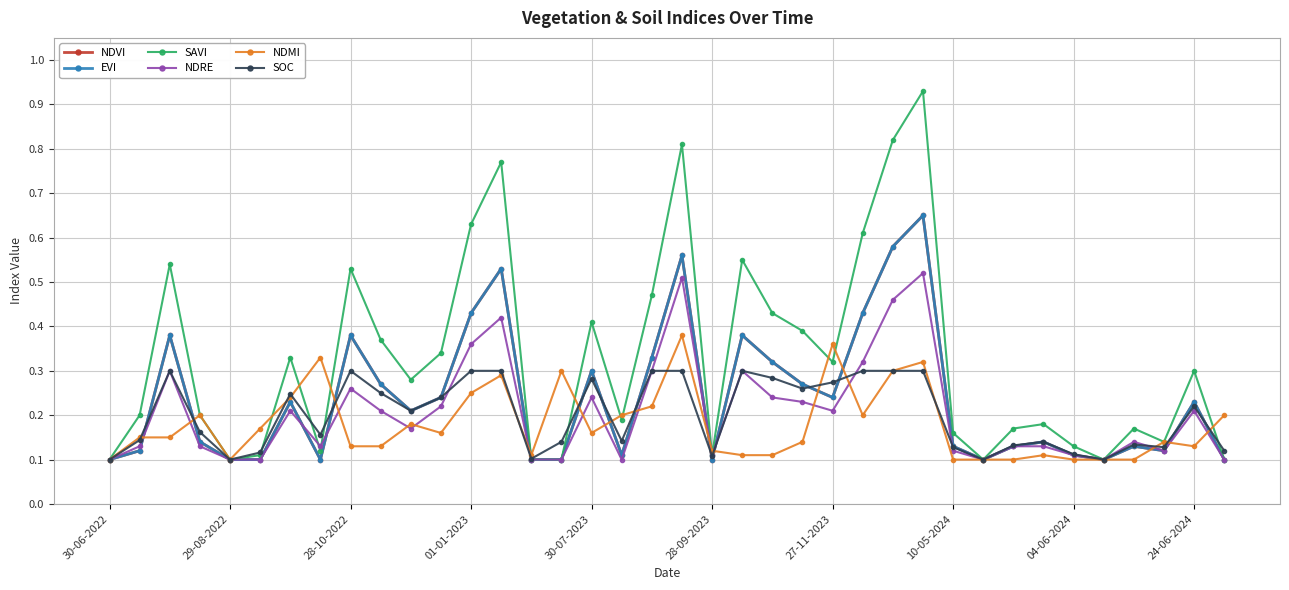

Does the chart have visible grid lines?

Yes